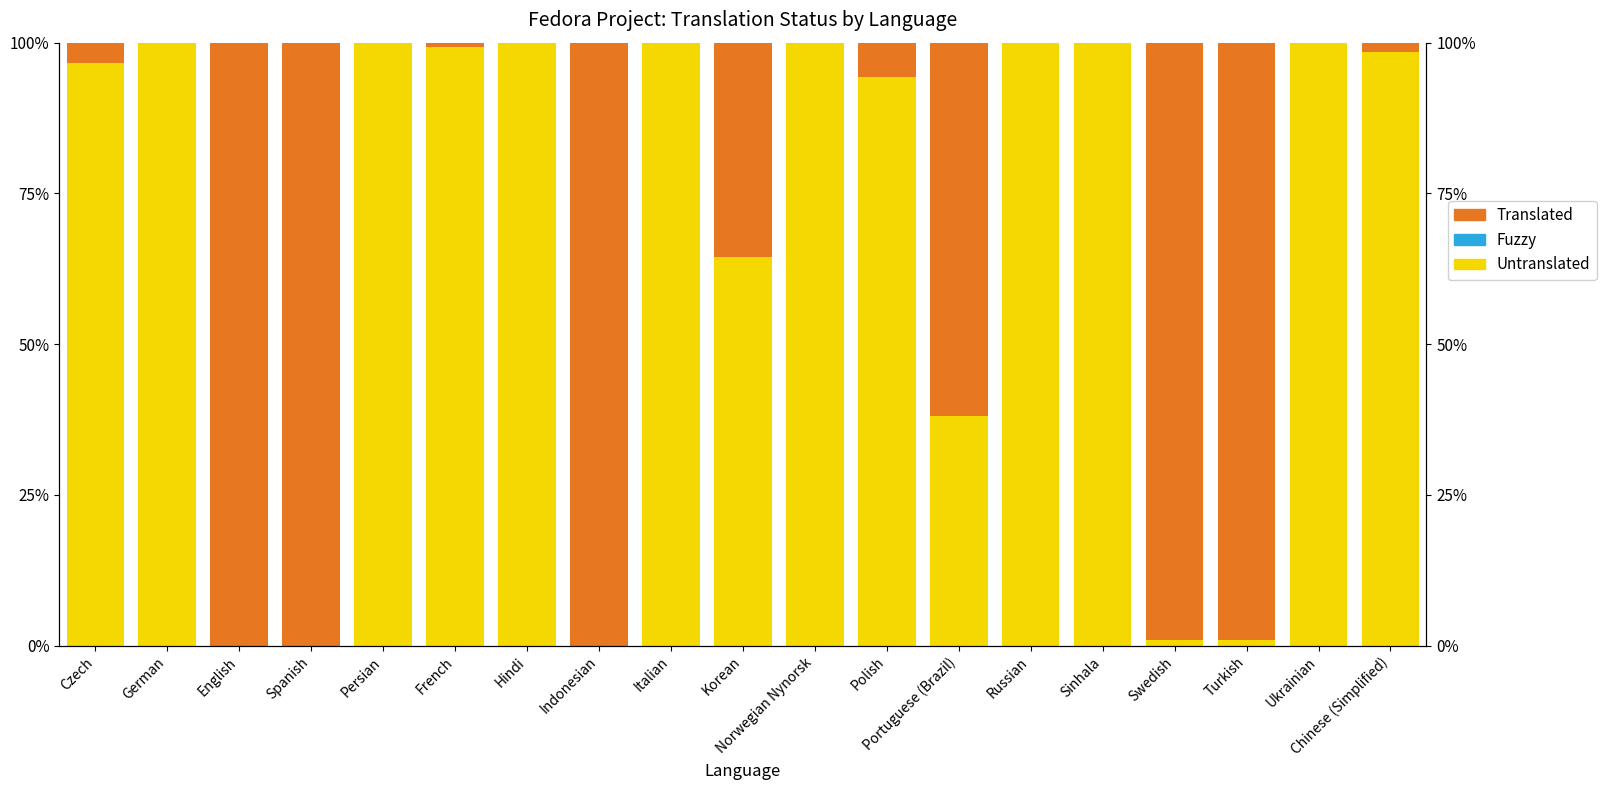

Rank the series by their average value, from highest to lowest.

Untranslated, Translated, Fuzzy